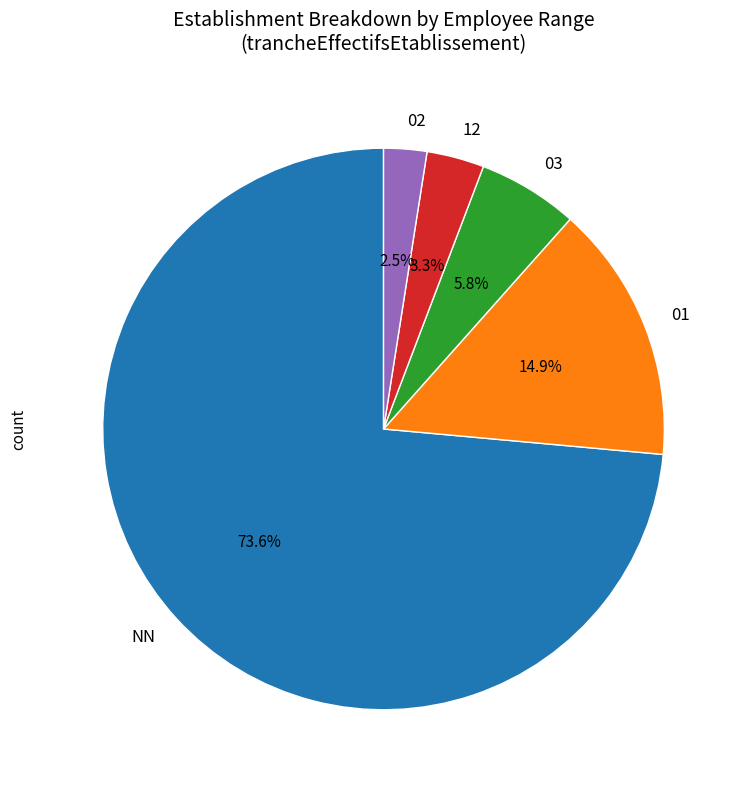

Count the number of slices in the pie.

5